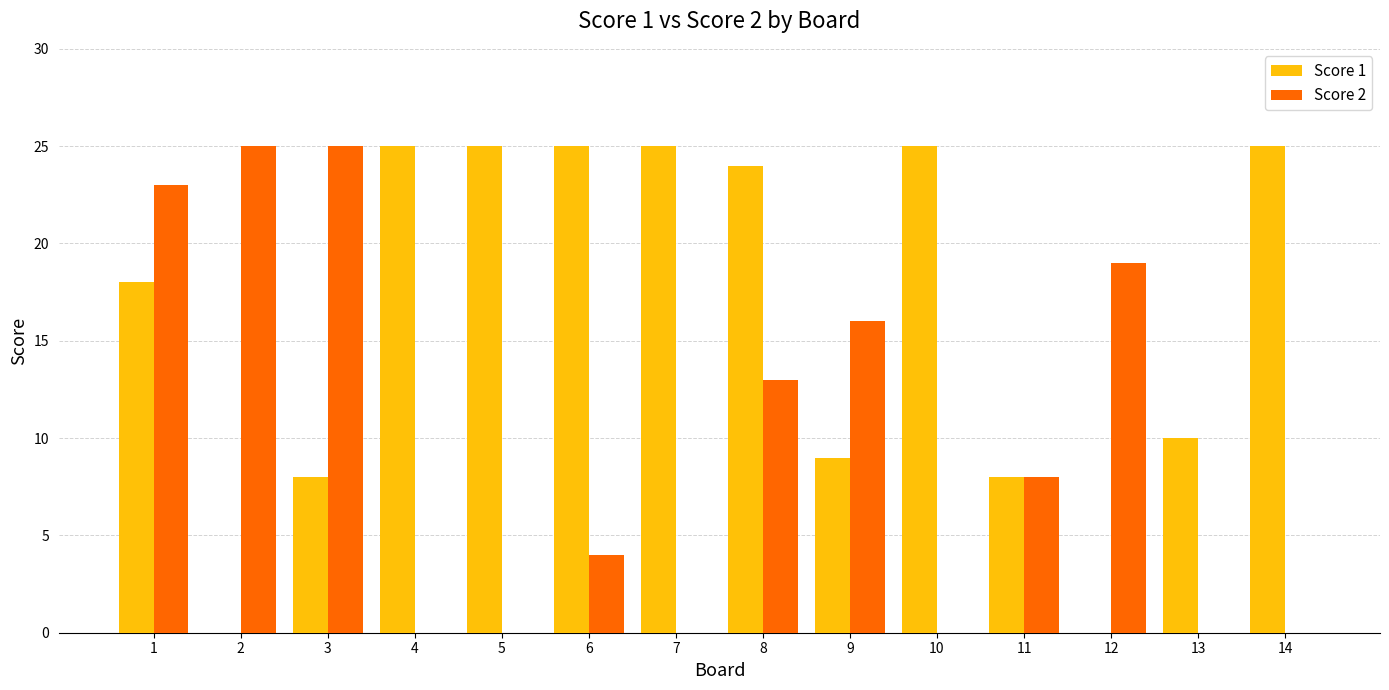

True or false: Score 1 has a value of 13 at 13.

False